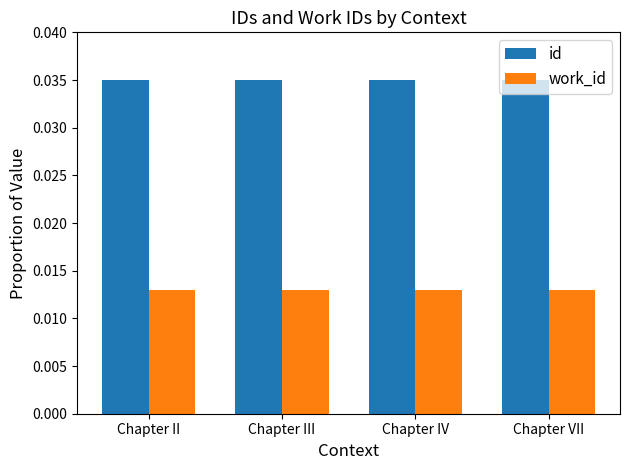

What are all the series names shown in the legend?

id, work_id